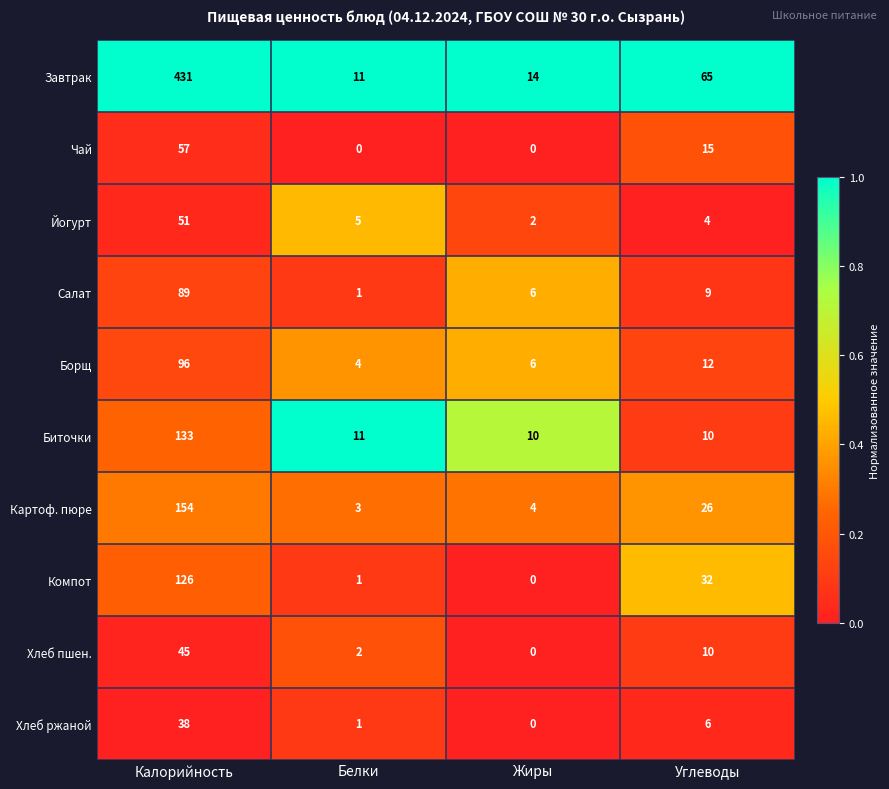

Rank the series by their maximum value, from highest to lowest.

Завтрак, Картоф. пюре, Биточки, Компот, Борщ, Салат, Чай, Йогурт, Хлеб пшен., Хлеб ржаной